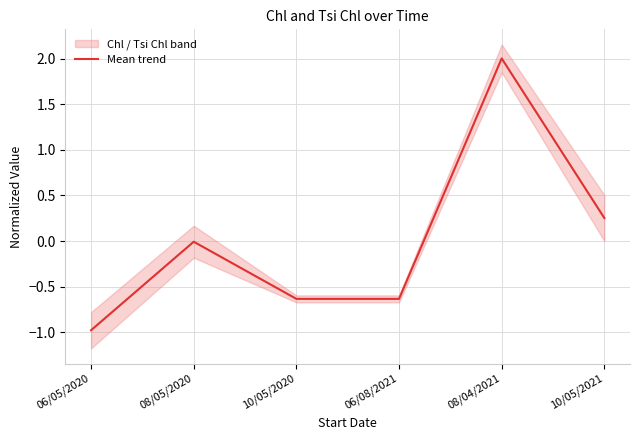

What position from the left is 06/08/2021?

4